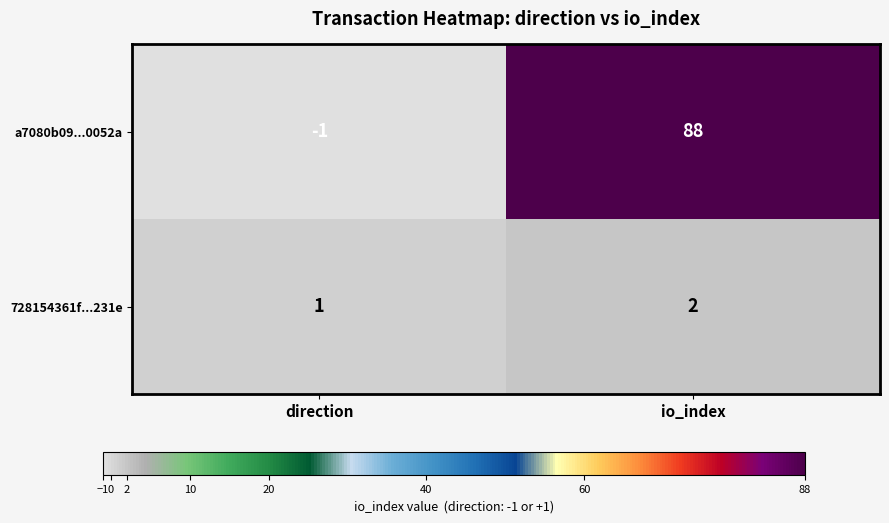

At which label is 728154361f...231e closest to 1?

direction